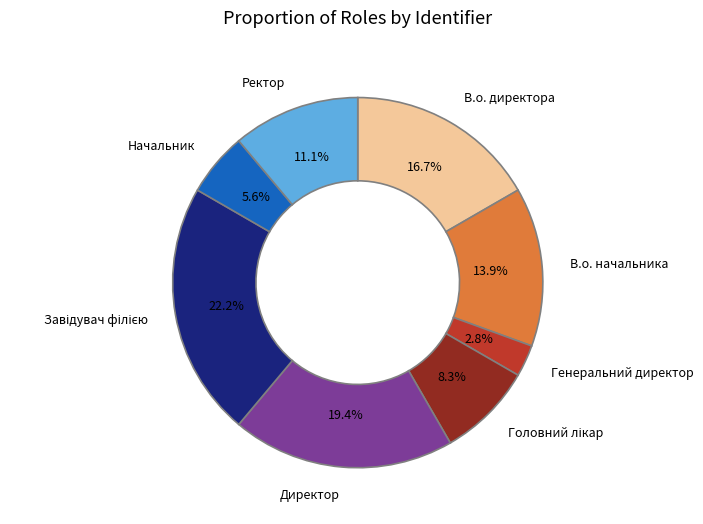

Which has a higher value, Директор or В.о. директора?

Директор